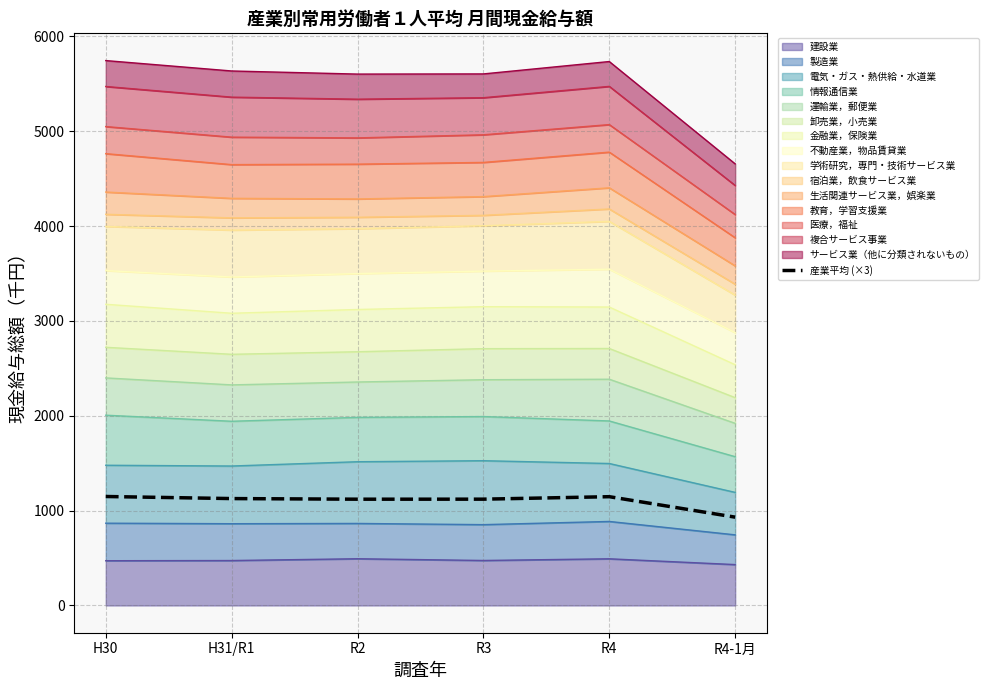

Between H31/R1 and R3, which is larger?

H31/R1